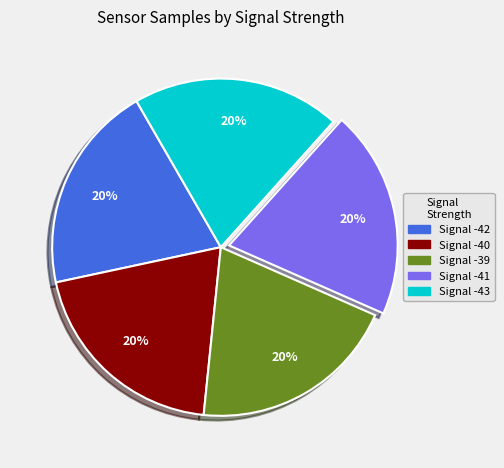

How many segments does this pie chart have?

5